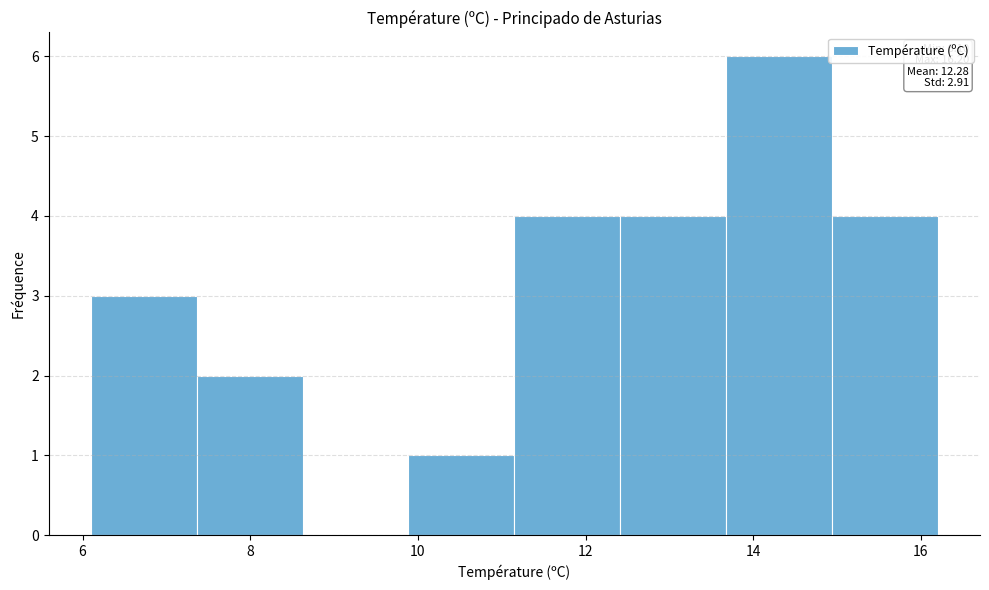

Which range on the x-axis has the tallest bar?

13.6 to 15.0